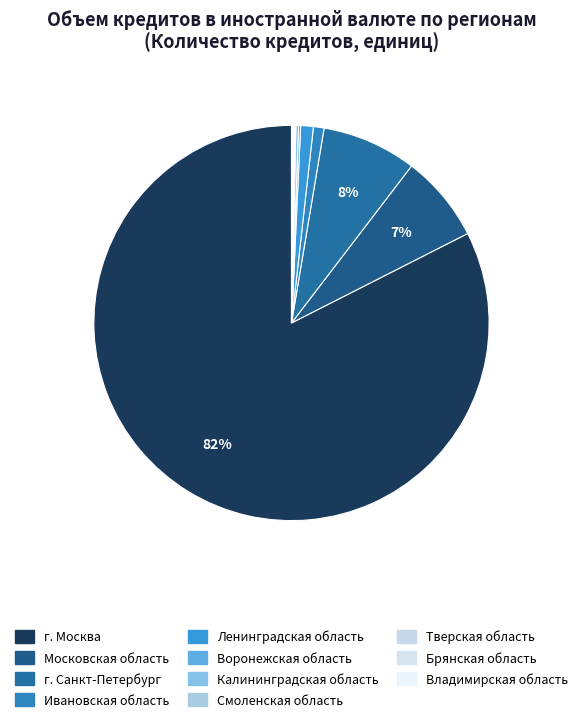

What is the smallest slice in the pie chart?

Владимирская область